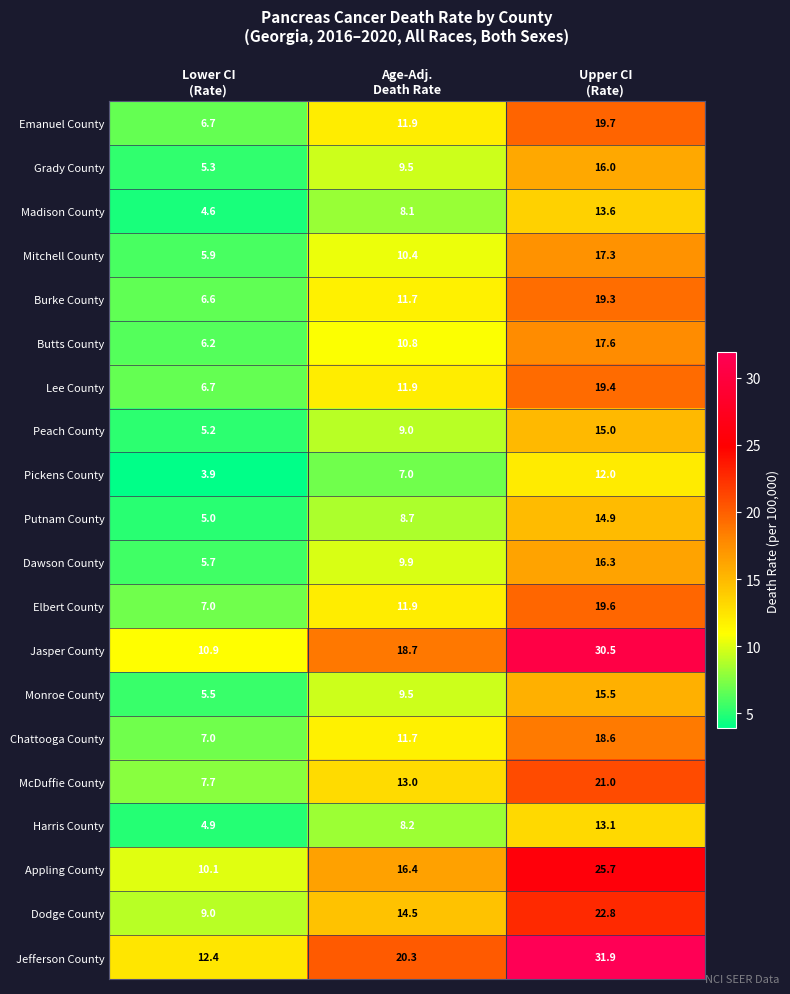

Which series has the largest total across all categories?

Jefferson County